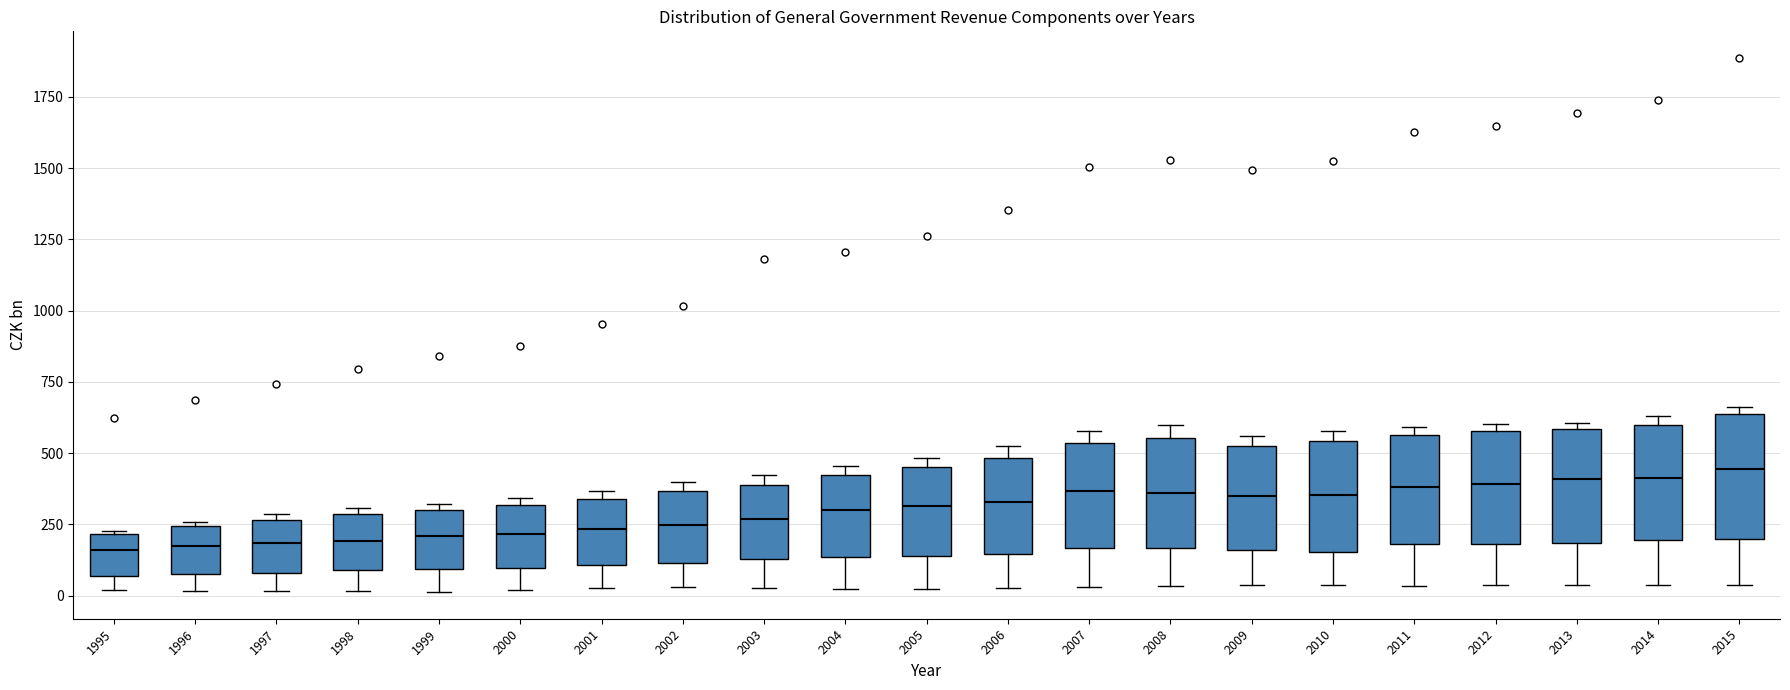

Reading left to right, read every box against the y-axis: the position of its median line, the range the box covers, and the ends of its whiskers. The values are not printed on the chart, so give them approximately, as read against the axis.

1995: median 150, box 50 to 200, whiskers 0 to 250
1996: median 150, box 50 to 250, whiskers 0 to 250
1997: median 200, box 100 to 250, whiskers 0 to 300
1998: median 200, box 100 to 300, whiskers 0 to 300 (just above the box's upper edge)
1999: median 200, box 100 to 300, whiskers 0 to 300 (just above the box's upper edge)
2000: median 200, box 100 to 300, whiskers 0 to 350
2001: median 250, box 100 to 350, whiskers 50 to 350 (just above the box's upper edge)
2002: median 250, box 100 to 350, whiskers 50 to 400
2003: median 250, box 150 to 400, whiskers 50 to 400 (just above the box's upper edge)
2004: median 300, box 150 to 400, whiskers 0 to 450
2005: median 300, box 150 to 450, whiskers 0 to 500
2006: median 350, box 150 to 500, whiskers 50 to 500 (just above the box's upper edge)
2007: median 350, box 150 to 550, whiskers 50 to 600
2008: median 350, box 150 to 550, whiskers 50 to 600
2009: median 350, box 150 to 550, whiskers 50 to 550 (just above the box's upper edge)
2010: median 350, box 150 to 550, whiskers 50 to 600
2011: median 400, box 200 to 550, whiskers 50 to 600
2012: median 400, box 200 to 600, whiskers 50 to 600 (just above the box's upper edge)
2013: median 400, box 200 to 600, whiskers 50 to 600 (just above the box's upper edge)
2014: median 400, box 200 to 600, whiskers 50 to 650
2015: median 450, box 200 to 650, whiskers 50 to 650 (just above the box's upper edge)